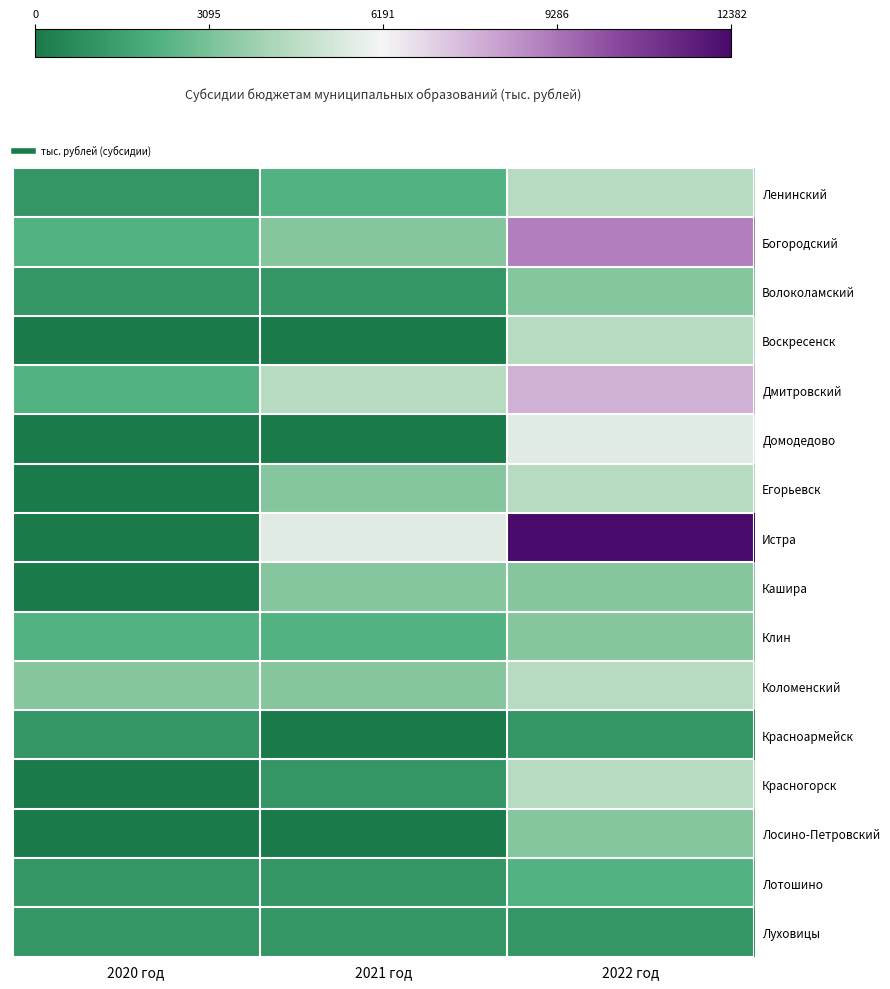

At which category is the sum across all series the highest?

2022 год